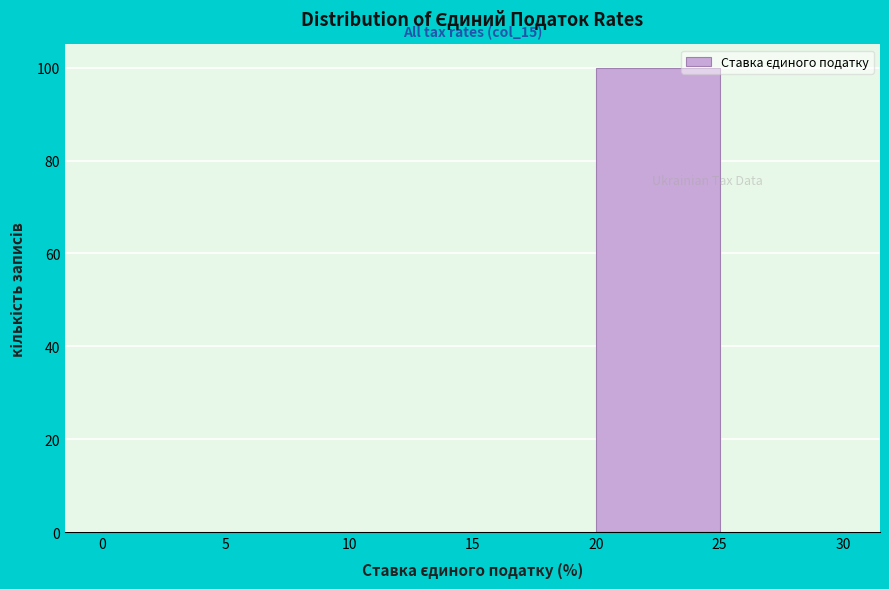

Over which range of the x-axis is the bar tallest?

20 to 25